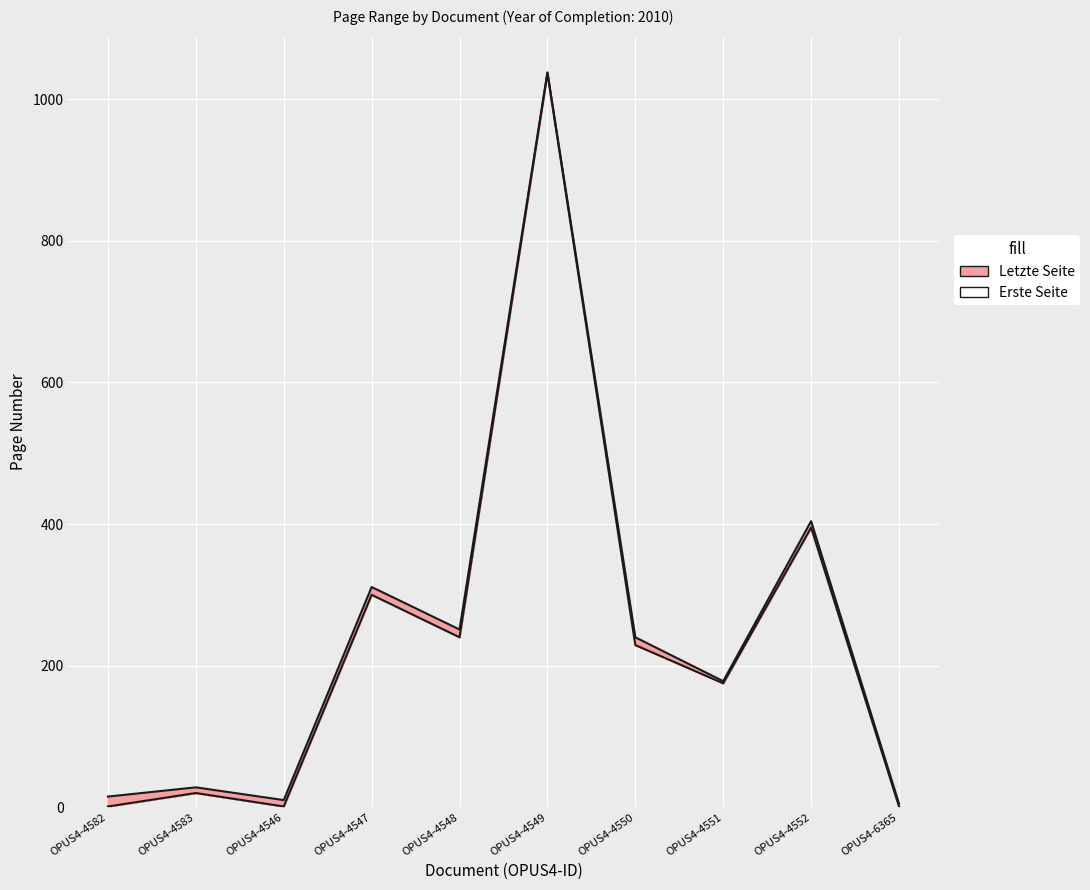

What is the label of the 7th point from the right?

OPUS4-4547